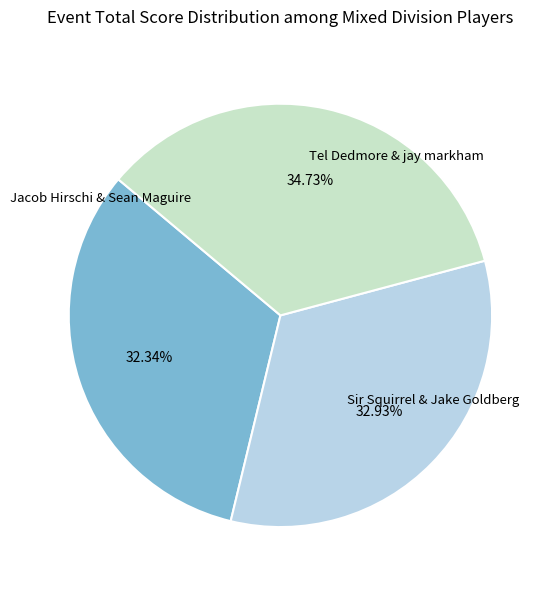

What portion of the pie excludes Jacob Hirschi & Sean Maguire?

67.7%